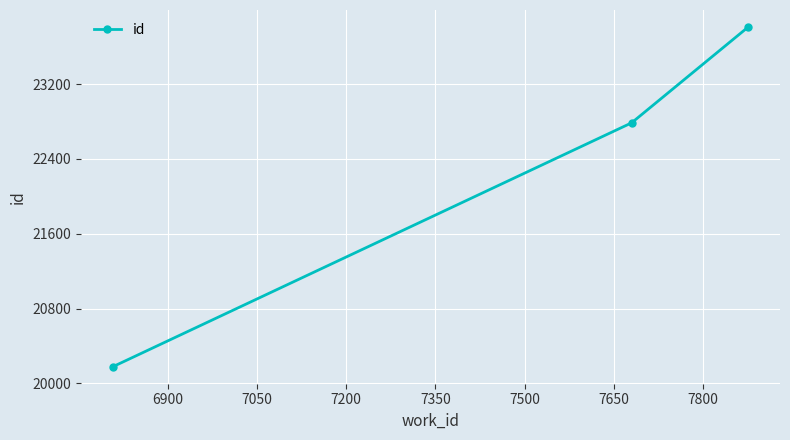

What is the difference between the maximum and minimum values?

3633